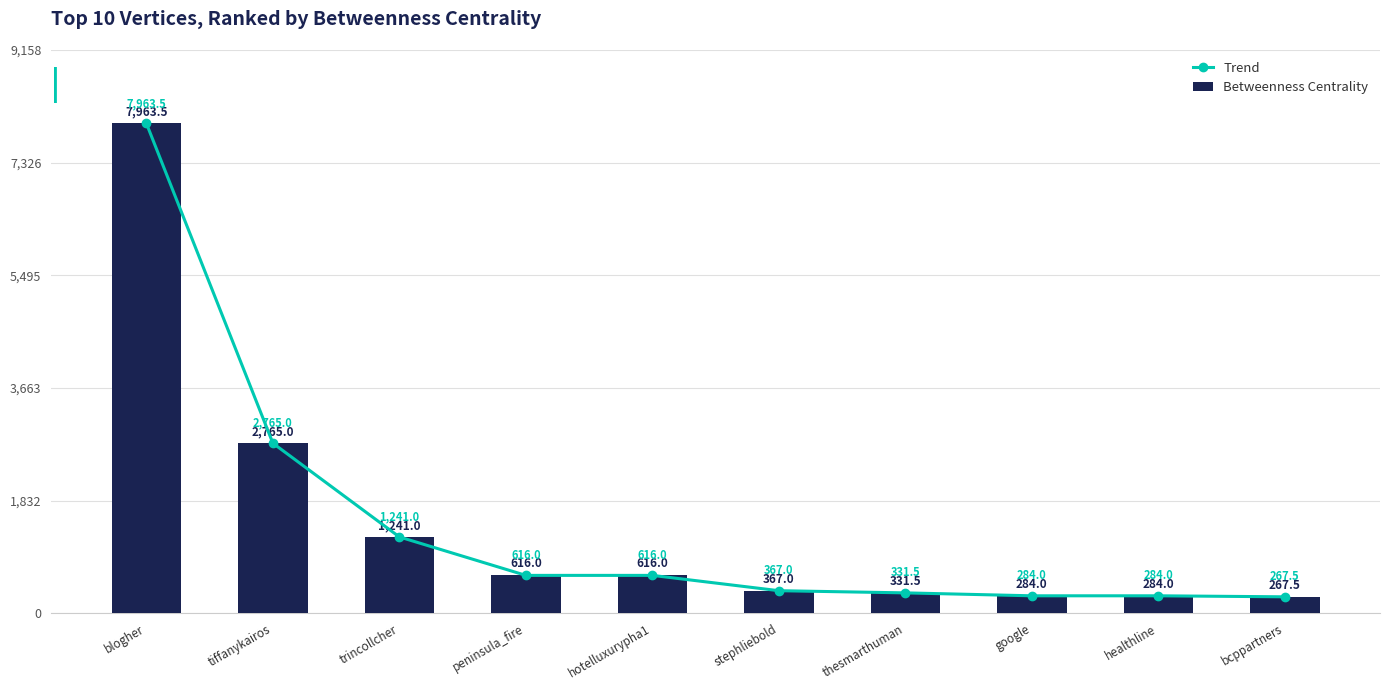

What is the label of the 6th bar from the right?

hotelluxurypha1